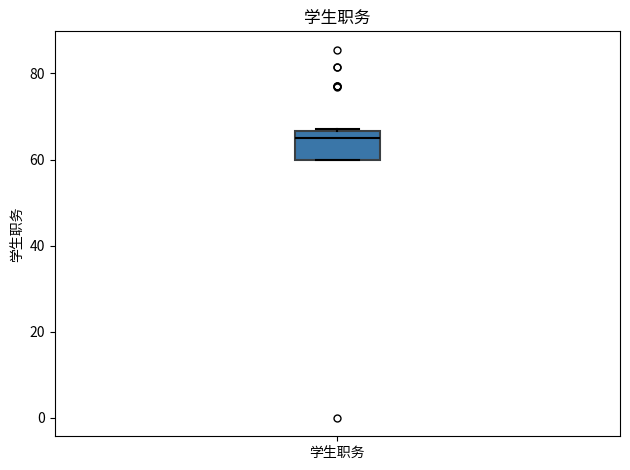

Where is the upper edge of the box for 学生职务 on the y-axis? The values are not printed on the chart, so give them approximately, as read against the axis.

66